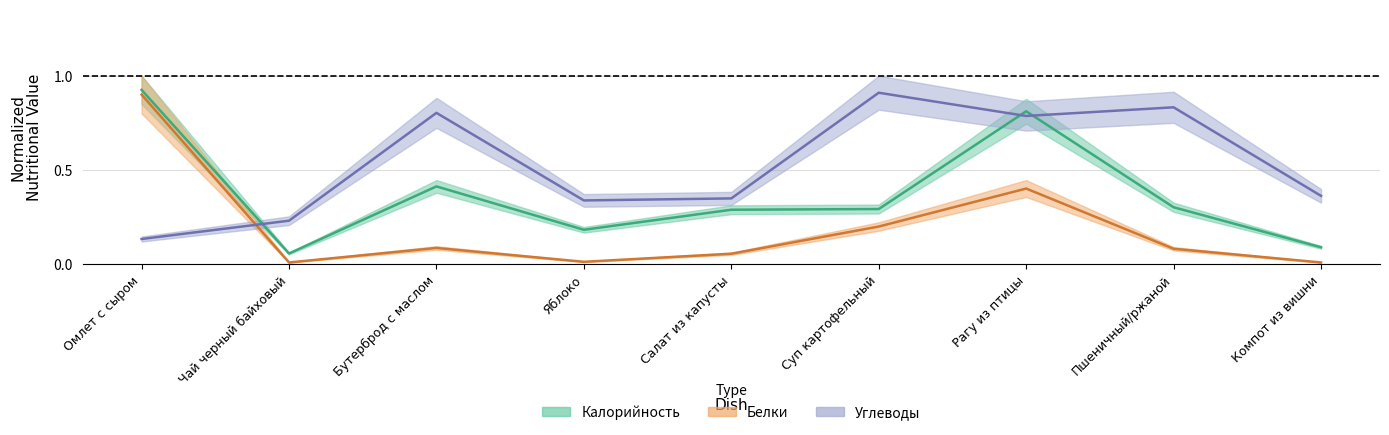

Between Салат из капусты and Компот из вишни, which is larger?

Салат из капусты